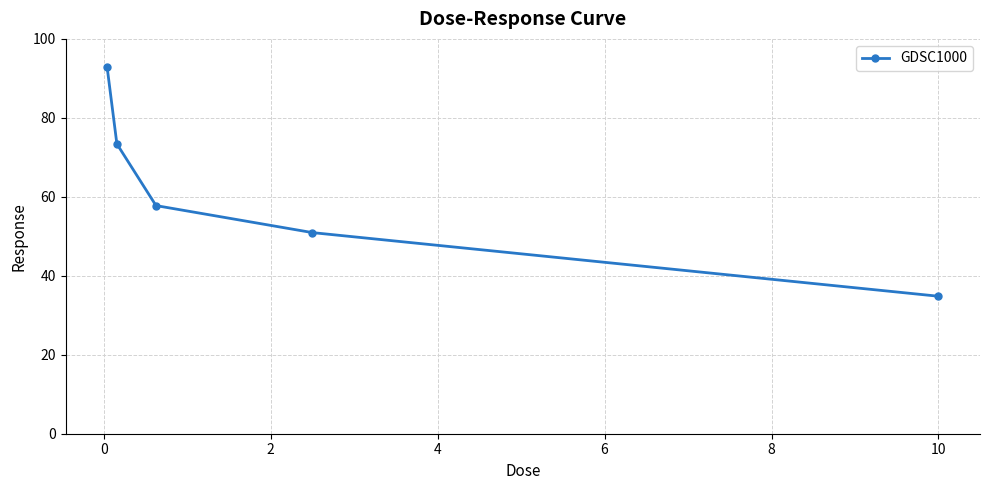

What is the value of the 1st point from the left?

92.9